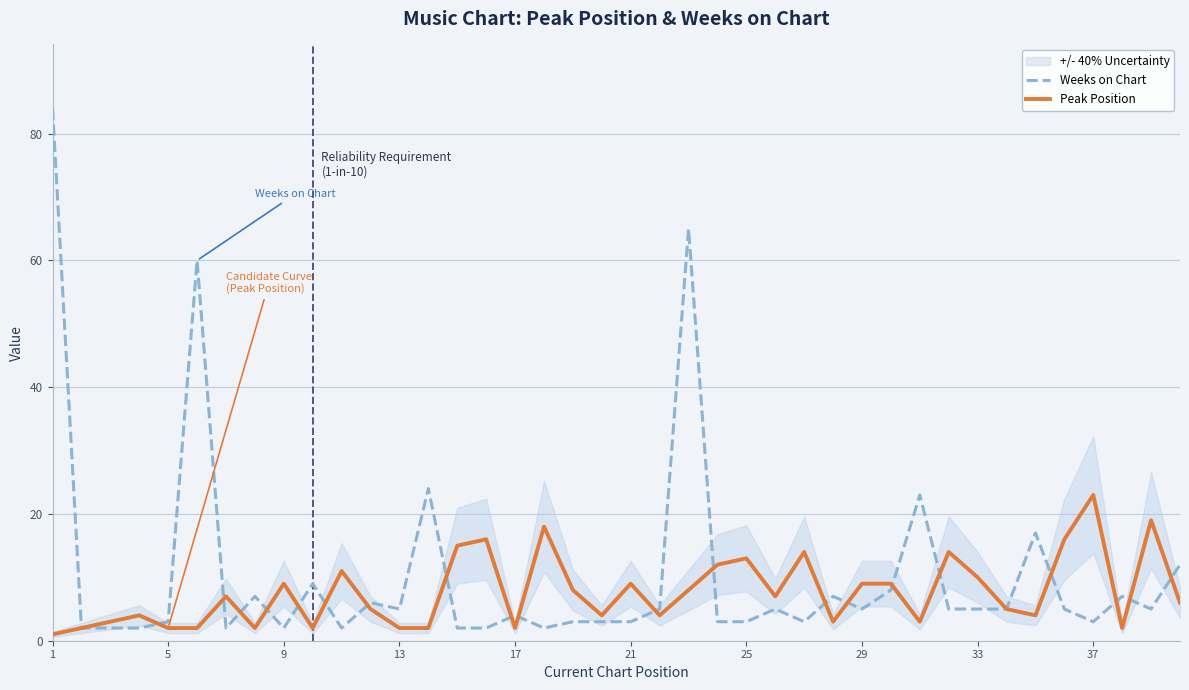

Is it true that Weeks on Chart equals 4 at 17?

True